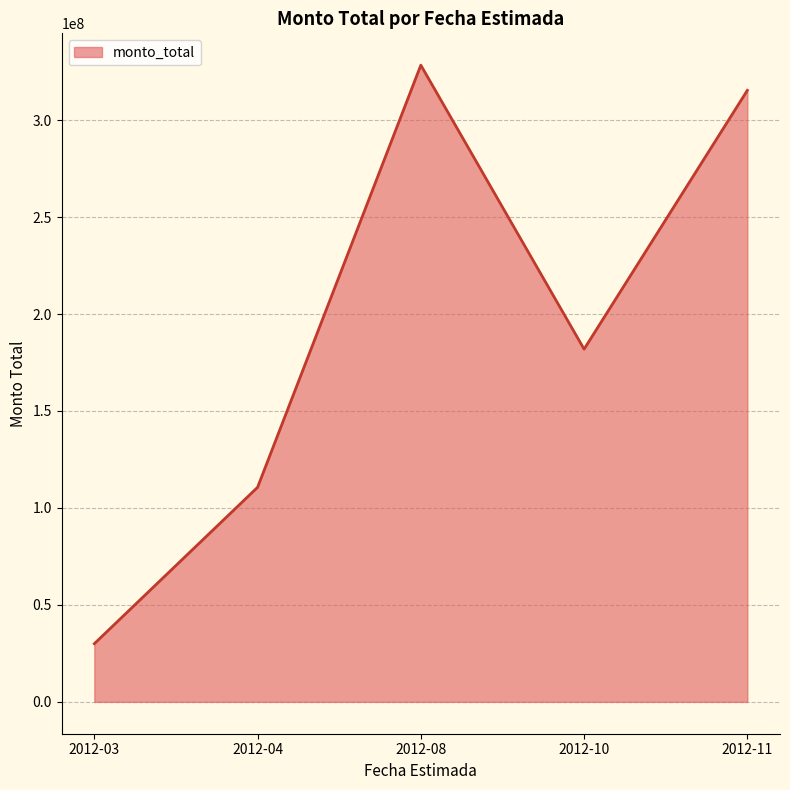

How many values are below 181895000?

2